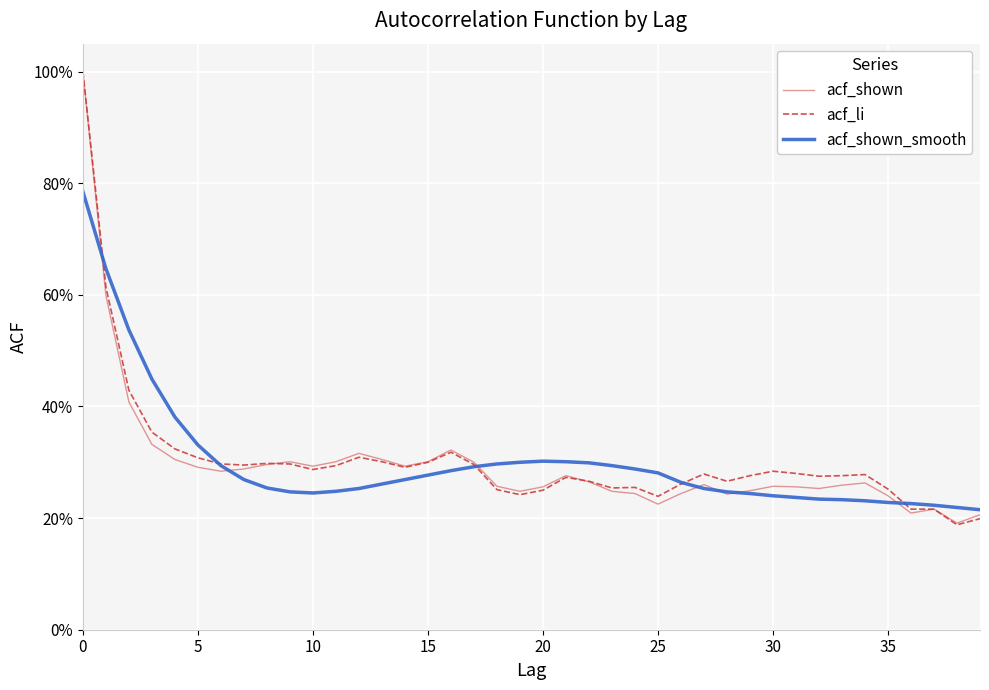

Reading left to right, extract all data points from this chart.

acf_shown: 1.0	0.6	0.4	0.3	0.3	0.3	0.3	0.3	0.3	0.3	0.3	0.3	0.3	0.3	0.3	0.3	0.3	0.3	0.3	0.2	0.3	0.3	0.3	0.2	0.2	0.2	0.2	0.3	0.2	0.2	0.3	0.3	0.3	0.3	0.3	0.2	0.2	0.2	0.2	0.2
acf_li: 1.0	0.6	0.4	0.4	0.3	0.3	0.3	0.3	0.3	0.3	0.3	0.3	0.3	0.3	0.3	0.3	0.3	0.3	0.3	0.2	0.2	0.3	0.3	0.3	0.3	0.2	0.3	0.3	0.3	0.3	0.3	0.3	0.3	0.3	0.3	0.3	0.2	0.2	0.2	0.2
acf_shown_smooth: 0.8	0.6	0.5	0.4	0.4	0.3	0.3	0.3	0.3	0.2	0.2	0.2	0.3	0.3	0.3	0.3	0.3	0.3	0.3	0.3	0.3	0.3	0.3	0.3	0.3	0.3	0.3	0.3	0.2	0.2	0.2	0.2	0.2	0.2	0.2	0.2	0.2	0.2	0.2	0.2